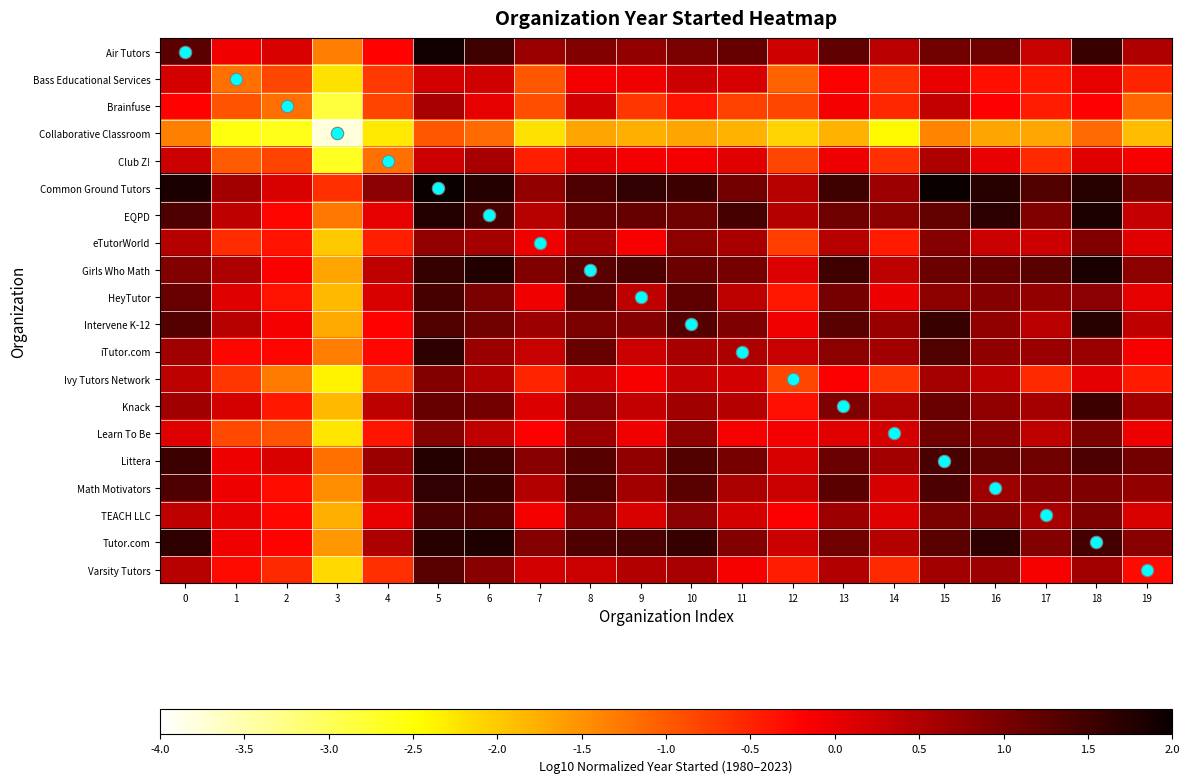

What is the difference between the highest and lowest values at 10?

3.2